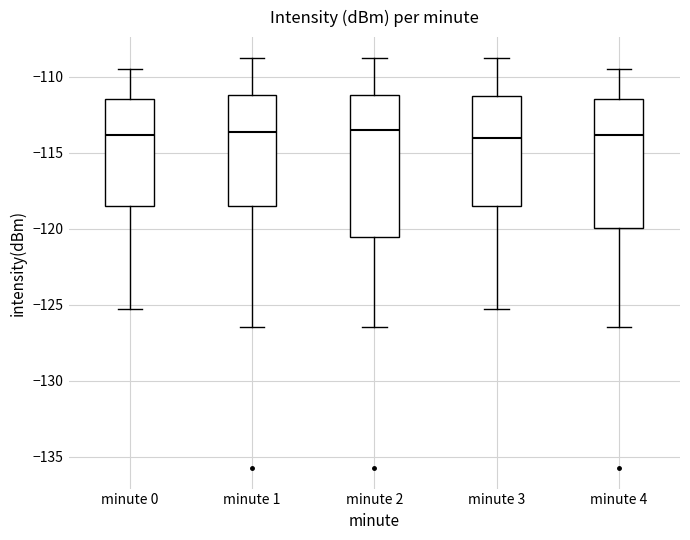

Where is the upper edge of the box for minute 1 on the y-axis? The values are not printed on the chart, so give them approximately, as read against the axis.

-111.0